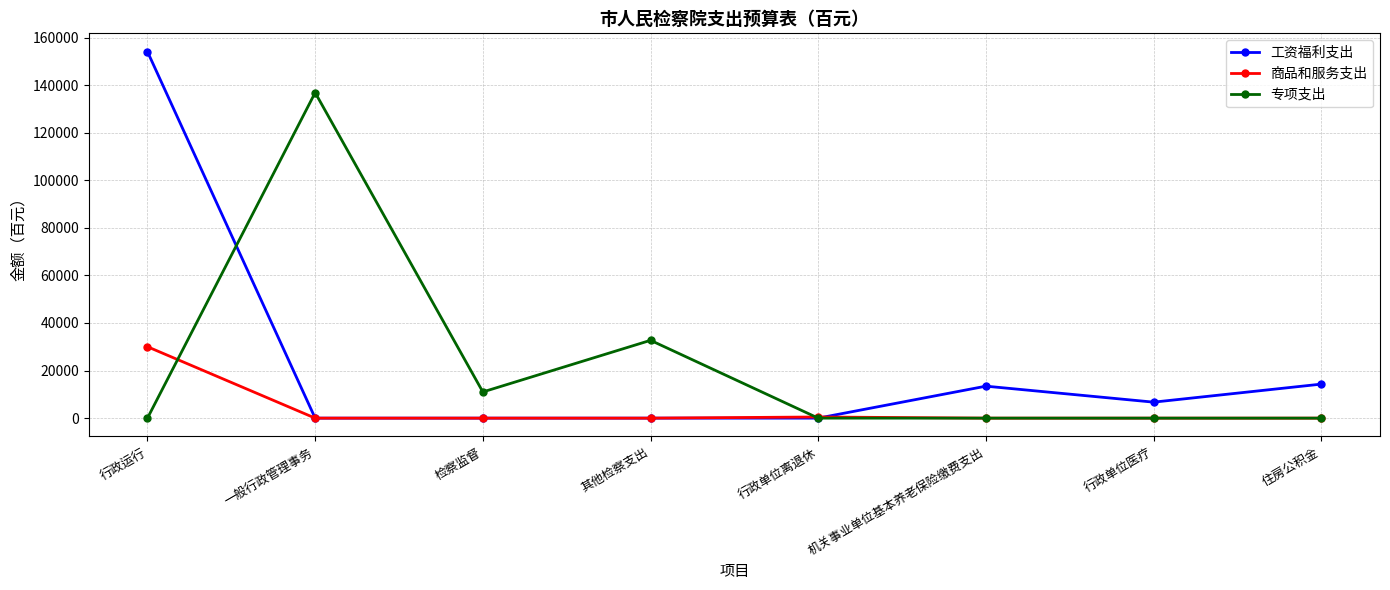

What position from the left is 其他检察支出?

4